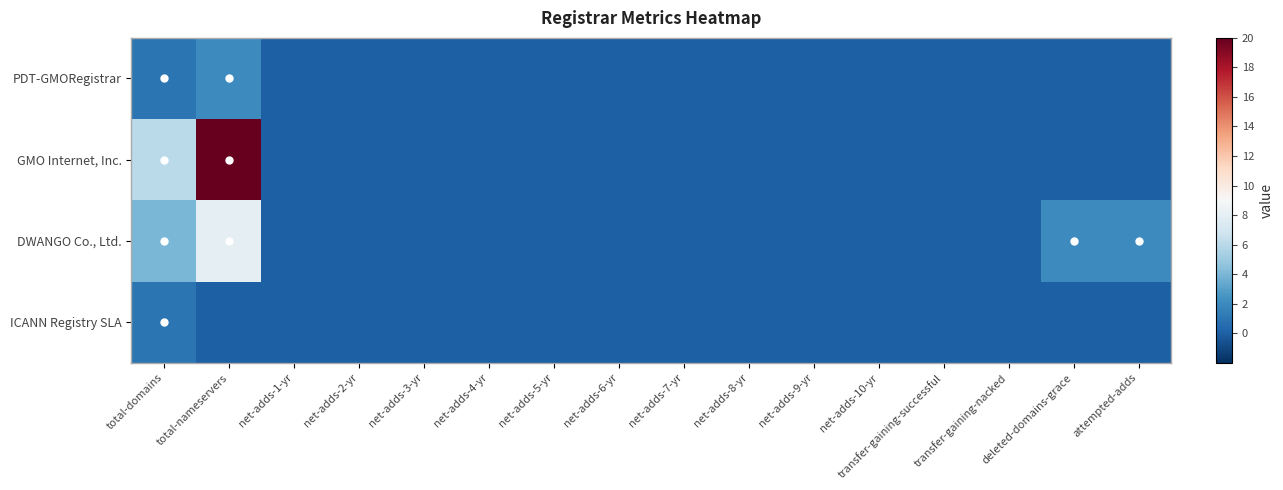

Reading right to left, extract all data points from this chart.

PDT-GMORegistrar: attempted-adds=0	deleted-domains-grace=0	transfer-gaining-nacked=0	transfer-gaining-successful=0	net-adds-10-yr=0	net-adds-9-yr=0	net-adds-8-yr=0	net-adds-7-yr=0	net-adds-6-yr=0	net-adds-5-yr=0	net-adds-4-yr=0	net-adds-3-yr=0	net-adds-2-yr=0	net-adds-1-yr=0	total-nameservers=2	total-domains=1
GMO Internet, Inc.: attempted-adds=0	deleted-domains-grace=0	transfer-gaining-nacked=0	transfer-gaining-successful=0	net-adds-10-yr=0	net-adds-9-yr=0	net-adds-8-yr=0	net-adds-7-yr=0	net-adds-6-yr=0	net-adds-5-yr=0	net-adds-4-yr=0	net-adds-3-yr=0	net-adds-2-yr=0	net-adds-1-yr=0	total-nameservers=20	total-domains=6
DWANGO Co., Ltd.: attempted-adds=2	deleted-domains-grace=2	transfer-gaining-nacked=0	transfer-gaining-successful=0	net-adds-10-yr=0	net-adds-9-yr=0	net-adds-8-yr=0	net-adds-7-yr=0	net-adds-6-yr=0	net-adds-5-yr=0	net-adds-4-yr=0	net-adds-3-yr=0	net-adds-2-yr=0	net-adds-1-yr=0	total-nameservers=8	total-domains=4
ICANN Registry SLA: attempted-adds=0	deleted-domains-grace=0	transfer-gaining-nacked=0	transfer-gaining-successful=0	net-adds-10-yr=0	net-adds-9-yr=0	net-adds-8-yr=0	net-adds-7-yr=0	net-adds-6-yr=0	net-adds-5-yr=0	net-adds-4-yr=0	net-adds-3-yr=0	net-adds-2-yr=0	net-adds-1-yr=0	total-nameservers=0	total-domains=1